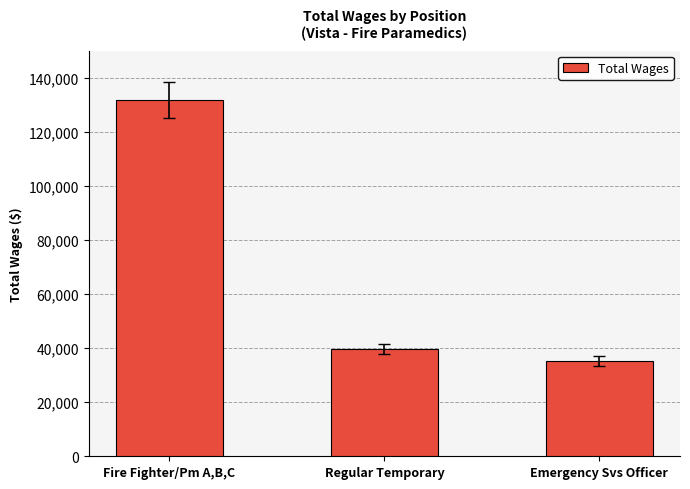

Where does the data first go above 39667?

Fire Fighter/Pm A,B,C